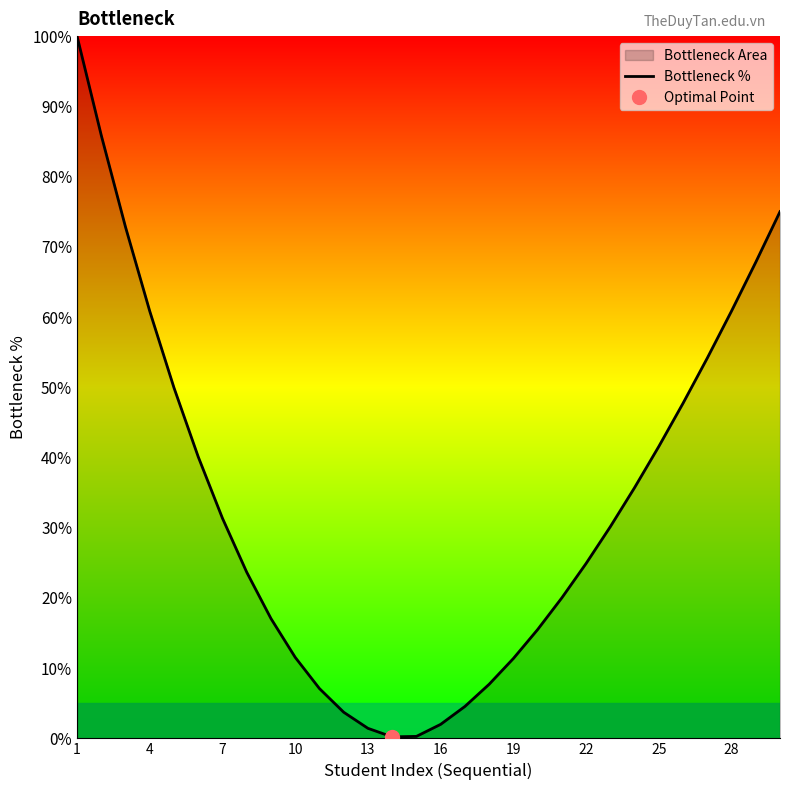

What is the difference between the second highest and minimum values?

85.7